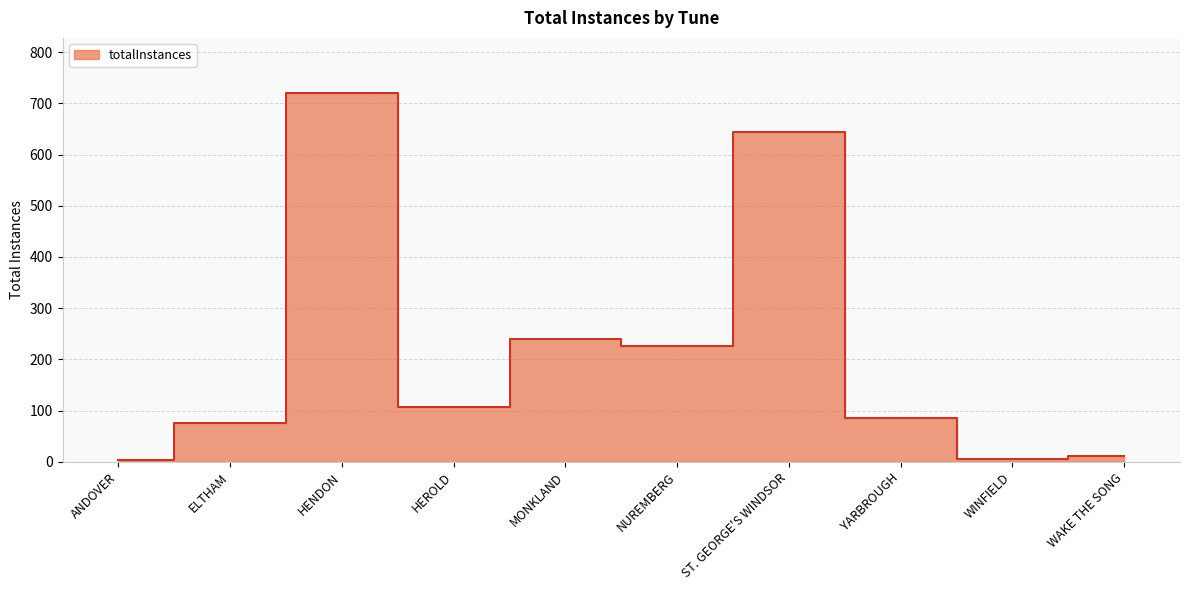

How many interior local valleys (lower than both neighbors) does the data have?

3